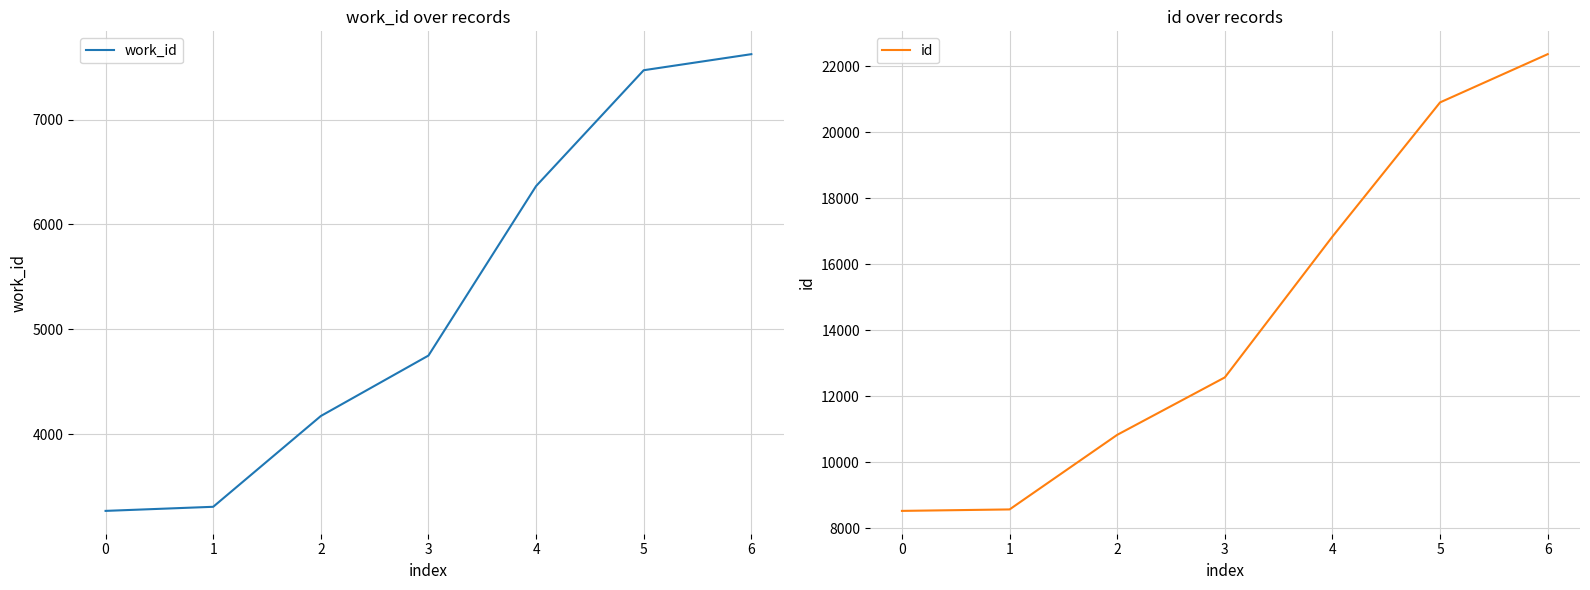

How many data points in id are above 12573?

3